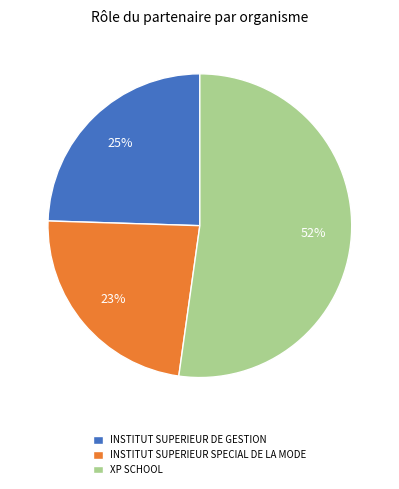

Is the sum of XP SCHOOL and INSTITUT SUPERIEUR SPECIAL DE LA MODE greater than half?

Yes